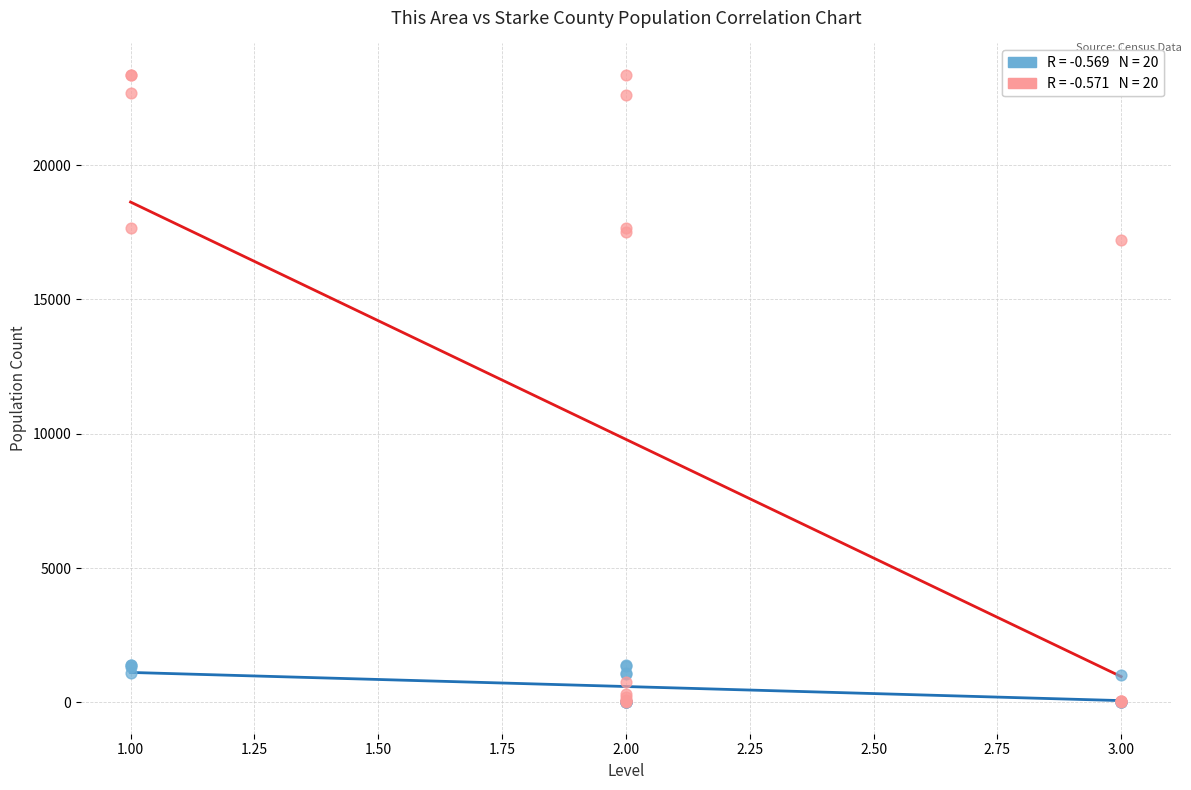

Across all series, what Y value is closest to 11681?

17228